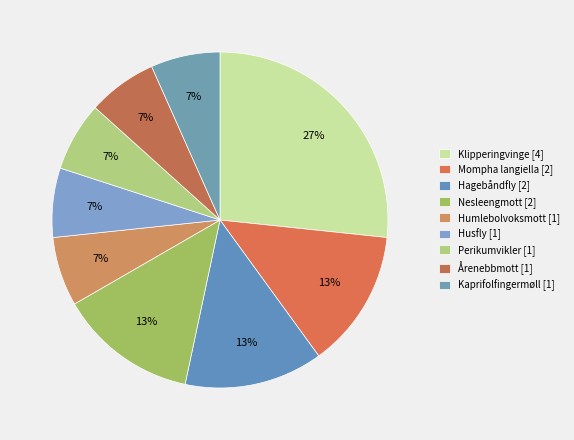

How many segments does this pie chart have?

9